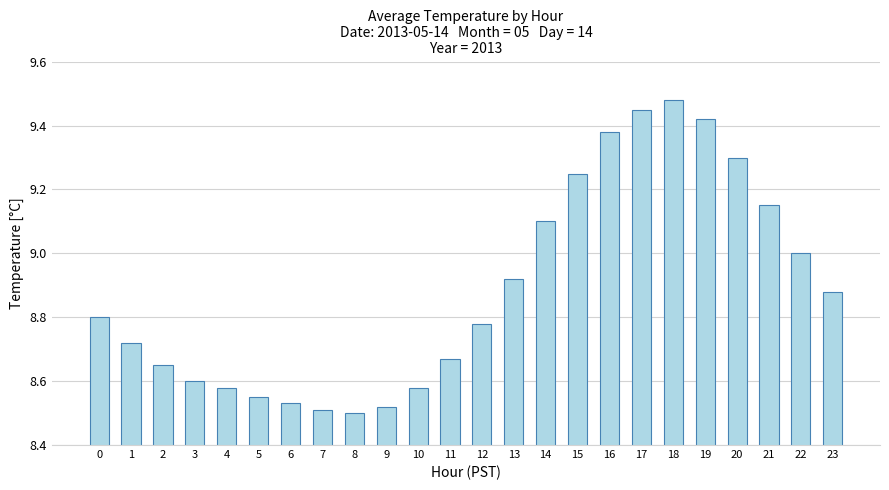

What is the difference between the maximum and minimum values?

1.0